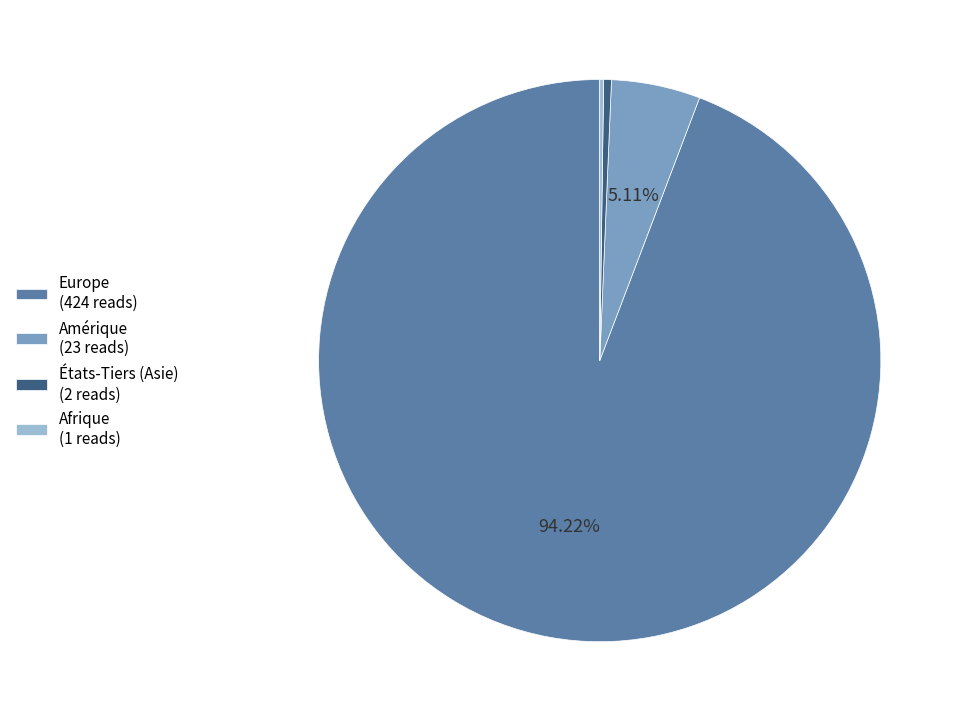

What portion of the pie excludes Europe?

5.8%